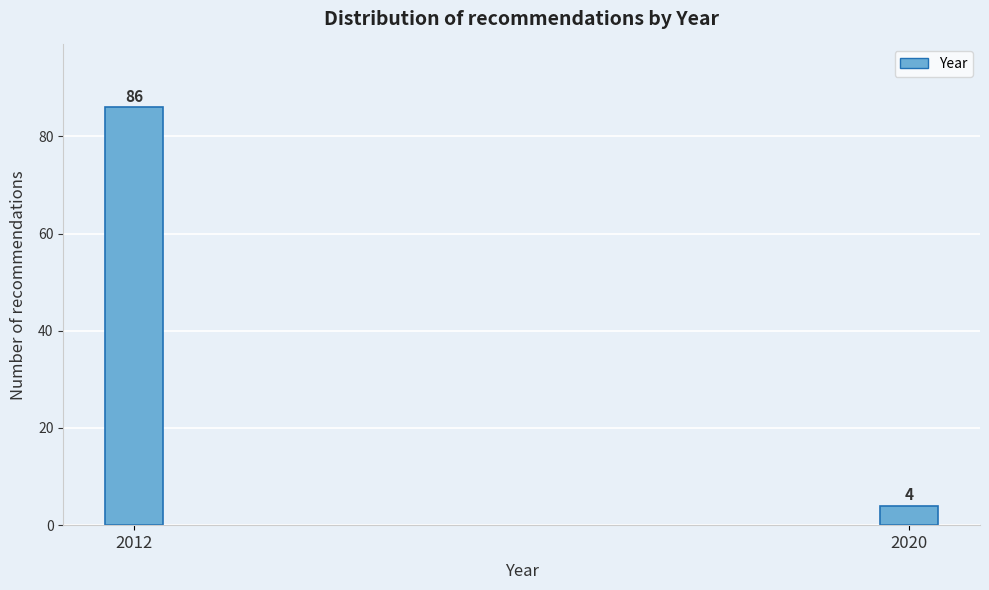

Reading left to right, what are all the values shown in this chart?

2012=86	2020=4